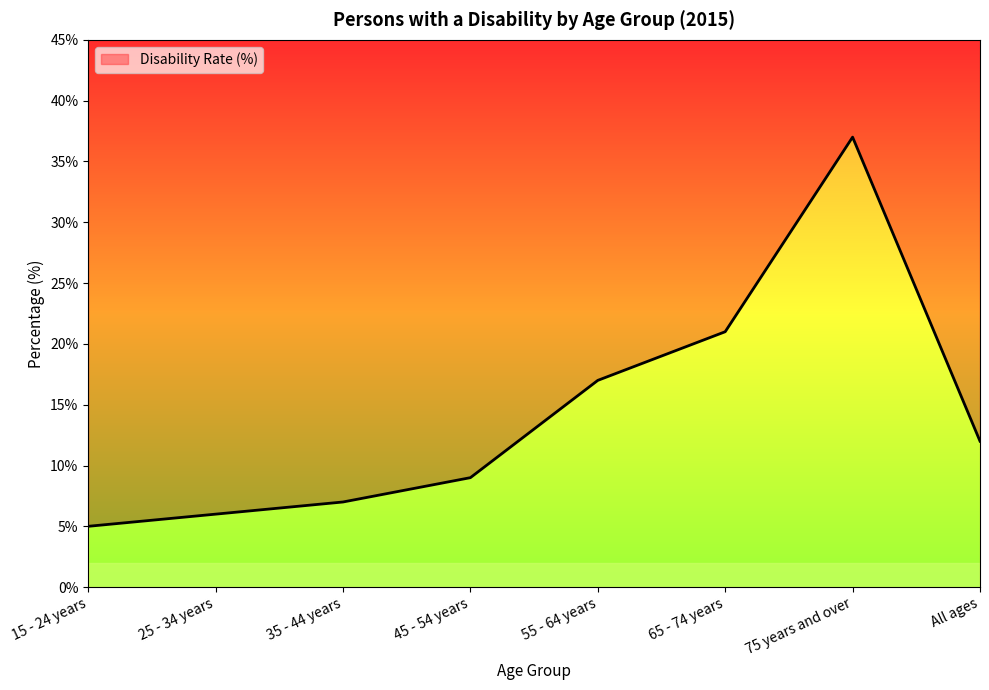

Reading right to left, extract all data points from this chart.

All ages=12	75 years and over=37	65 - 74 years=21	55 - 64 years=17	45 - 54 years=9	35 - 44 years=7	25 - 34 years=6	15 - 24 years=5